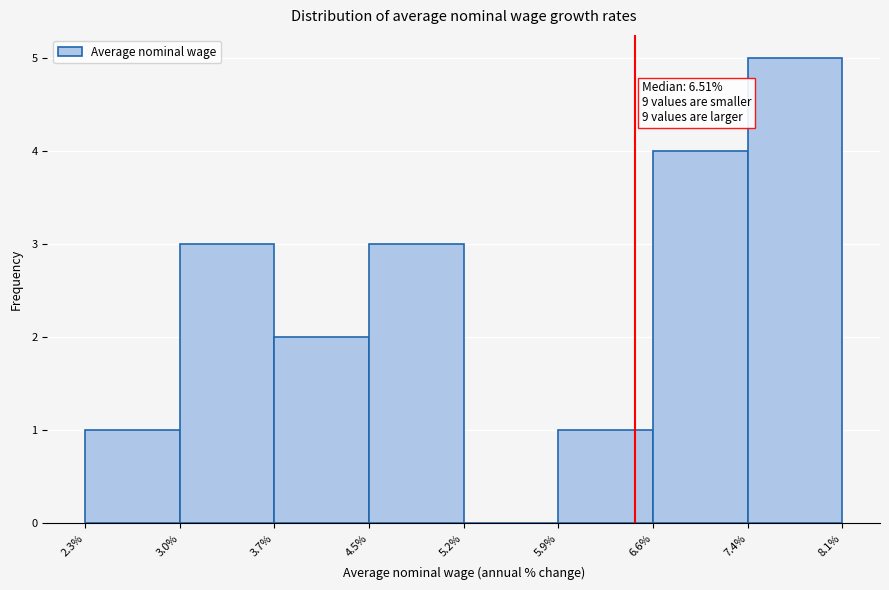

Which range on the x-axis has the tallest bar?

7.4% to 8.1%